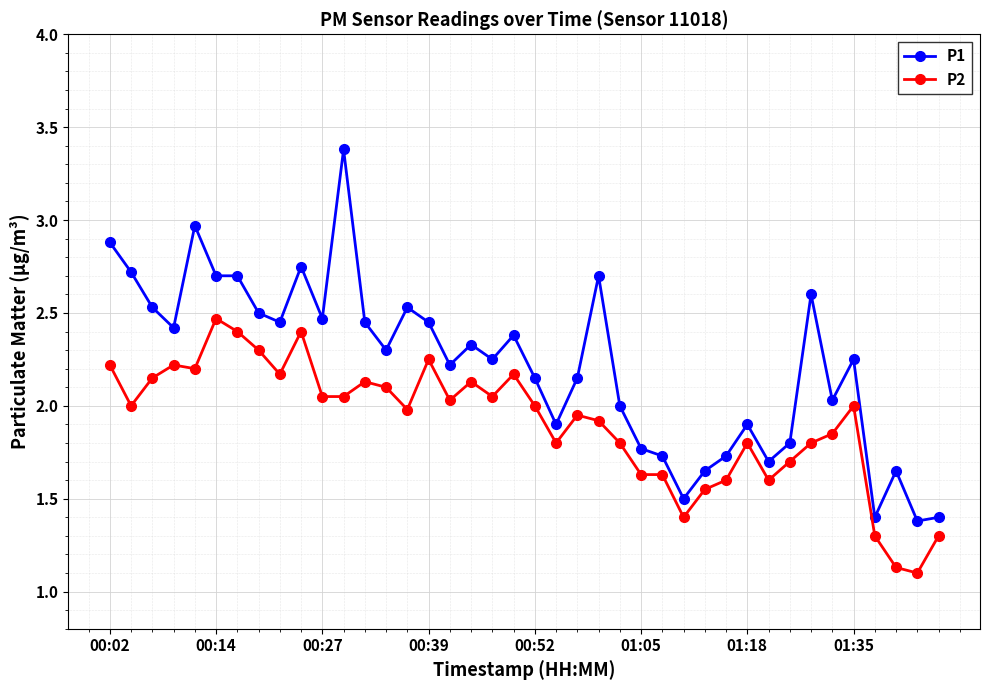

What is the difference between the maximum and minimum values in the P2 series?

1.4